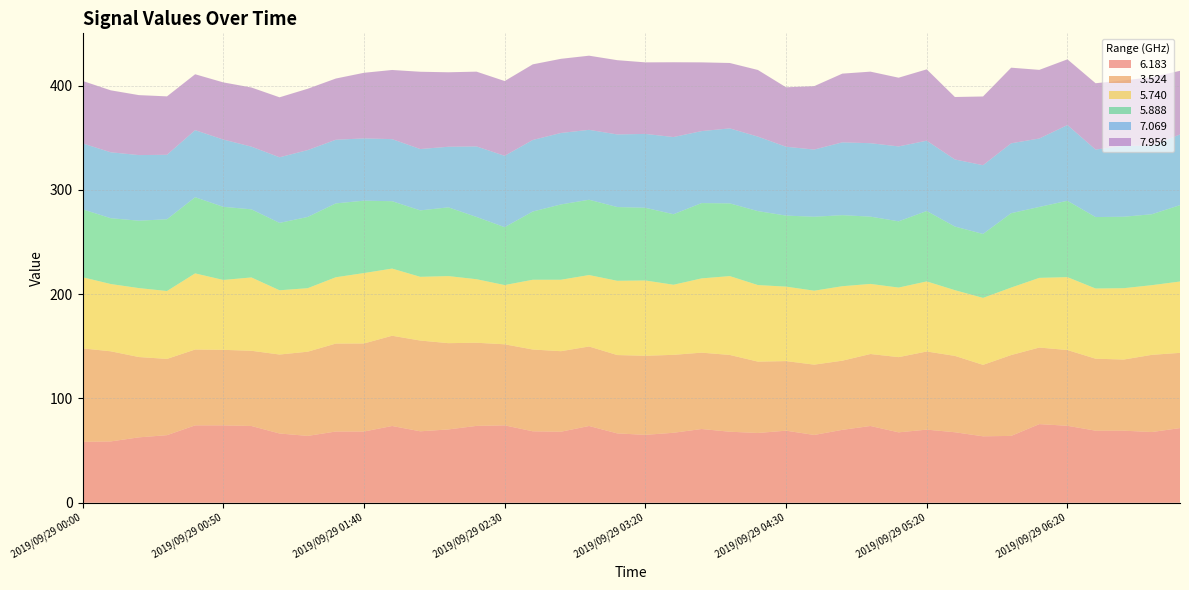

Reading left to right, list all the values displayed in this chart.

  6.183: 2019/09/29 00:00=58.4	2019/09/29 00:10=58.8	2019/09/29 00:20=62.7	2019/09/29 00:30=64.8	2019/09/29 00:40=74.2	2019/09/29 00:50=74.2	2019/09/29 01:00=73.6	2019/09/29 01:10=66.4	2019/09/29 01:20=64.1	2019/09/29 01:30=68.3	2019/09/29 01:40=68.3	2019/09/29 01:50=73.6	2019/09/29 02:00=68.5	2019/09/29 02:10=70.3	2019/09/29 02:20=73.7	2019/09/29 02:30=74.2	2019/09/29 02:40=68.5	2019/09/29 02:50=68.1	2019/09/29 03:00=73.6	2019/09/29 03:10=66.5	2019/09/29 03:20=65.1	2019/09/29 03:50=67.1	2019/09/29 04:00=70.7	2019/09/29 04:10=68.1	2019/09/29 04:20=66.9	2019/09/29 04:30=69.1	2019/09/29 04:40=65.0	2019/09/29 04:50=69.9	2019/09/29 05:00=73.6	2019/09/29 05:10=67.5	2019/09/29 05:20=70.1	2019/09/29 05:30=67.6	2019/09/29 05:40=63.7	2019/09/29 06:00=64.1	2019/09/29 06:10=75.4	2019/09/29 06:20=73.8	2019/09/29 06:30=69.1	2019/09/29 06:30=69.1	2019/09/29 06:30=67.8	2019/09/29 06:30=71.6
  3.524: 2019/09/29 00:00=89.6	2019/09/29 00:10=86.4	2019/09/29 00:20=77.0	2019/09/29 00:30=73.1	2019/09/29 00:40=72.7	2019/09/29 00:50=72.4	2019/09/29 01:00=72.1	2019/09/29 01:10=75.7	2019/09/29 01:20=80.7	2019/09/29 01:30=84.3	2019/09/29 01:40=84.4	2019/09/29 01:50=86.5	2019/09/29 02:00=87.0	2019/09/29 02:10=82.7	2019/09/29 02:20=79.7	2019/09/29 02:30=77.7	2019/09/29 02:40=78.4	2019/09/29 02:50=77.2	2019/09/29 03:00=76.2	2019/09/29 03:10=75.1	2019/09/29 03:20=75.8	2019/09/29 03:50=74.7	2019/09/29 04:00=73.2	2019/09/29 04:10=73.6	2019/09/29 04:20=68.4	2019/09/29 04:30=66.7	2019/09/29 04:40=67.4	2019/09/29 04:50=66.3	2019/09/29 05:00=69.0	2019/09/29 05:10=72.1	2019/09/29 05:20=74.9	2019/09/29 05:30=73.2	2019/09/29 05:40=68.5	2019/09/29 06:00=77.5	2019/09/29 06:10=73.4	2019/09/29 06:20=72.6	2019/09/29 06:30=69.0	2019/09/29 06:30=68.2	2019/09/29 06:30=74.0	2019/09/29 06:30=72.1
  5.740: 2019/09/29 00:00=68.2	2019/09/29 00:10=64.5	2019/09/29 00:20=66.1	2019/09/29 00:30=65.1	2019/09/29 00:40=73.0	2019/09/29 00:50=67.0	2019/09/29 01:00=70.3	2019/09/29 01:10=61.6	2019/09/29 01:20=60.9	2019/09/29 01:30=63.6	2019/09/29 01:40=67.5	2019/09/29 01:50=64.4	2019/09/29 02:00=61.1	2019/09/29 02:10=64.3	2019/09/29 02:20=60.9	2019/09/29 02:30=56.8	2019/09/29 02:40=66.9	2019/09/29 02:50=68.5	2019/09/29 03:00=68.5	2019/09/29 03:10=71.2	2019/09/29 03:20=72.2	2019/09/29 03:50=67.2	2019/09/29 04:00=71.2	2019/09/29 04:10=75.6	2019/09/29 04:20=73.4	2019/09/29 04:30=71.4	2019/09/29 04:40=70.9	2019/09/29 04:50=71.4	2019/09/29 05:00=67.2	2019/09/29 05:10=66.7	2019/09/29 05:20=67.2	2019/09/29 05:30=63.0	2019/09/29 05:40=64.2	2019/09/29 06:00=64.7	2019/09/29 06:10=66.8	2019/09/29 06:20=69.9	2019/09/29 06:30=67.3	2019/09/29 06:30=68.4	2019/09/29 06:30=66.8	2019/09/29 06:30=68.4
  5.888: 2019/09/29 00:00=65.1	2019/09/29 00:10=63.1	2019/09/29 00:20=64.6	2019/09/29 00:30=68.8	2019/09/29 00:40=73.0	2019/09/29 00:50=70.1	2019/09/29 01:00=65.3	2019/09/29 01:10=64.6	2019/09/29 01:20=68.3	2019/09/29 01:30=70.8	2019/09/29 01:40=69.4	2019/09/29 01:50=64.6	2019/09/29 02:00=63.7	2019/09/29 02:10=65.9	2019/09/29 02:20=59.7	2019/09/29 02:30=55.5	2019/09/29 02:40=65.4	2019/09/29 02:50=72.2	2019/09/29 03:00=72.2	2019/09/29 03:10=70.7	2019/09/29 03:20=69.7	2019/09/29 03:50=67.6	2019/09/29 04:00=72.2	2019/09/29 04:10=69.7	2019/09/29 04:20=70.9	2019/09/29 04:30=68.1	2019/09/29 04:40=70.9	2019/09/29 04:50=68.1	2019/09/29 05:00=64.5	2019/09/29 05:10=63.5	2019/09/29 05:20=67.5	2019/09/29 05:30=61.0	2019/09/29 05:40=61.3	2019/09/29 06:00=71.3	2019/09/29 06:10=68.0	2019/09/29 06:20=73.2	2019/09/29 06:30=68.5	2019/09/29 06:30=68.5	2019/09/29 06:30=68.0	2019/09/29 06:30=73.2
  7.069: 2019/09/29 00:00=63.2	2019/09/29 00:10=63.2	2019/09/29 00:20=62.9	2019/09/29 00:30=61.8	2019/09/29 00:40=64.3	2019/09/29 00:50=64.5	2019/09/29 01:00=60.1	2019/09/29 01:10=62.9	2019/09/29 01:20=64.1	2019/09/29 01:30=61.0	2019/09/29 01:40=59.7	2019/09/29 01:50=59.5	2019/09/29 02:00=58.8	2019/09/29 02:10=58.1	2019/09/29 02:20=67.6	2019/09/29 02:30=68.4	2019/09/29 02:40=68.6	2019/09/29 02:50=68.5	2019/09/29 03:00=67.0	2019/09/29 03:10=69.6	2019/09/29 03:20=70.8	2019/09/29 03:50=74.0	2019/09/29 04:00=69.0	2019/09/29 04:10=71.9	2019/09/29 04:20=71.4	2019/09/29 04:30=66.0	2019/09/29 04:40=64.4	2019/09/29 04:50=69.8	2019/09/29 05:00=70.4	2019/09/29 05:10=71.8	2019/09/29 05:20=67.4	2019/09/29 05:30=64.3	2019/09/29 05:40=65.9	2019/09/29 06:00=67.0	2019/09/29 06:10=65.6	2019/09/29 06:20=72.6	2019/09/29 06:30=64.7	2019/09/29 06:30=68.0	2019/09/29 06:30=65.6	2019/09/29 06:30=67.8
  7.956: 2019/09/29 00:00=59.9	2019/09/29 00:10=59.4	2019/09/29 00:20=57.5	2019/09/29 00:30=56.0	2019/09/29 00:40=53.6	2019/09/29 00:50=54.8	2019/09/29 01:00=56.7	2019/09/29 01:10=57.5	2019/09/29 01:20=58.8	2019/09/29 01:30=58.7	2019/09/29 01:40=62.9	2019/09/29 01:50=66.3	2019/09/29 02:00=74.1	2019/09/29 02:10=71.4	2019/09/29 02:20=71.7	2019/09/29 02:30=71.7	2019/09/29 02:40=72.5	2019/09/29 02:50=71.1	2019/09/29 03:00=71.1	2019/09/29 03:10=71.2	2019/09/29 03:20=68.6	2019/09/29 03:50=71.7	2019/09/29 04:00=65.9	2019/09/29 04:10=62.7	2019/09/29 04:20=63.9	2019/09/29 04:30=57.0	2019/09/29 04:40=60.8	2019/09/29 04:50=65.9	2019/09/29 05:00=68.6	2019/09/29 05:10=65.9	2019/09/29 05:20=68.4	2019/09/29 05:30=59.9	2019/09/29 05:40=65.9	2019/09/29 06:00=72.5	2019/09/29 06:10=65.8	2019/09/29 06:20=63.0	2019/09/29 06:30=63.6	2019/09/29 06:30=62.7	2019/09/29 06:30=65.8	2019/09/29 06:30=61.0